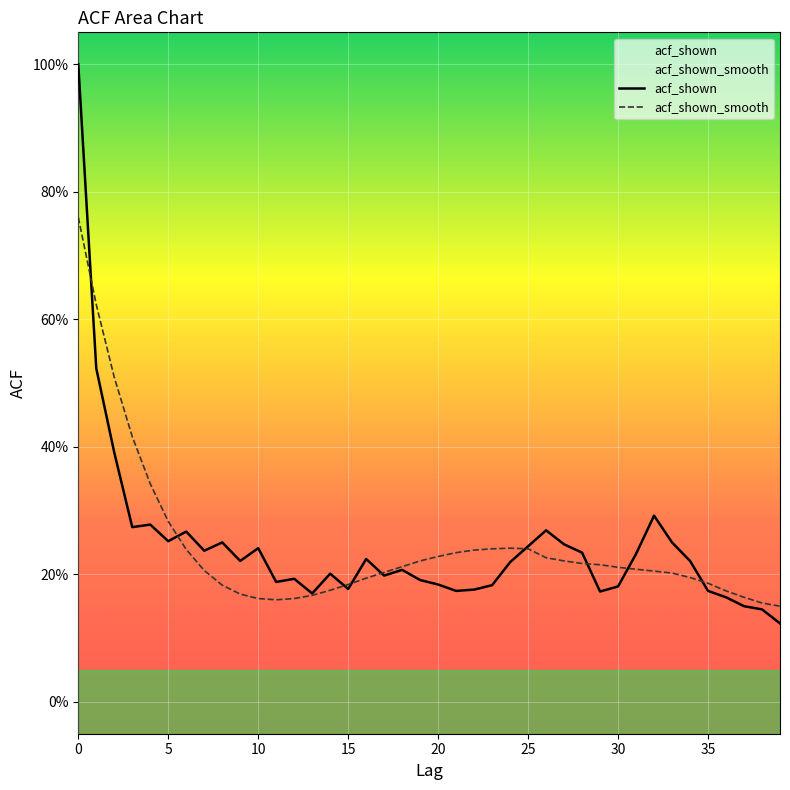

List the series in order of their peak value, lowest first.

acf_shown_smooth, acf_shown